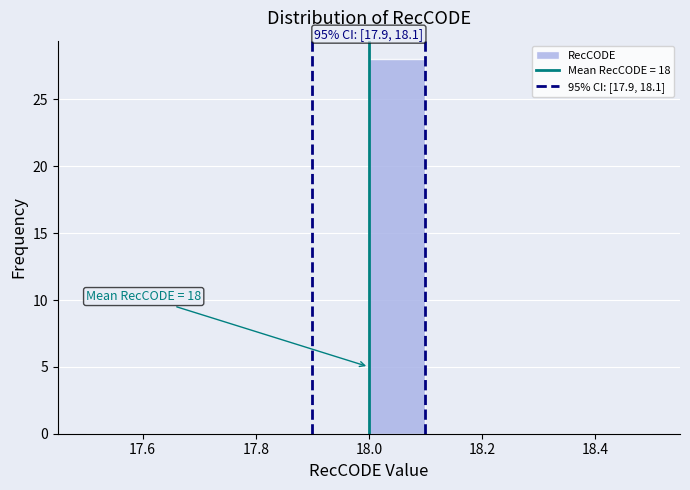

Which range on the x-axis has the tallest bar?

18.0 to 18.1